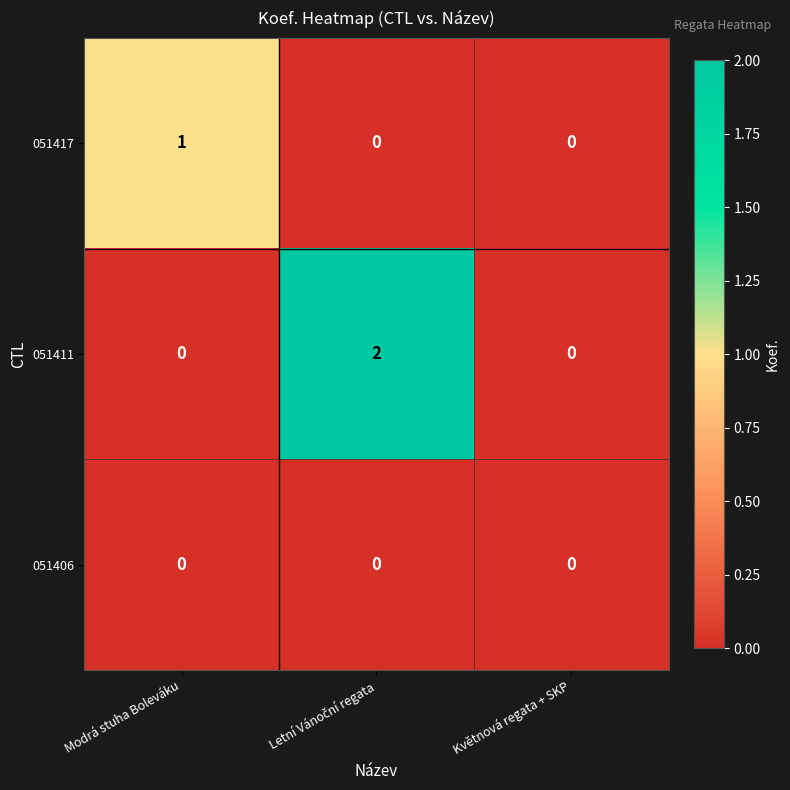

Which series has the largest total across all categories?

051411